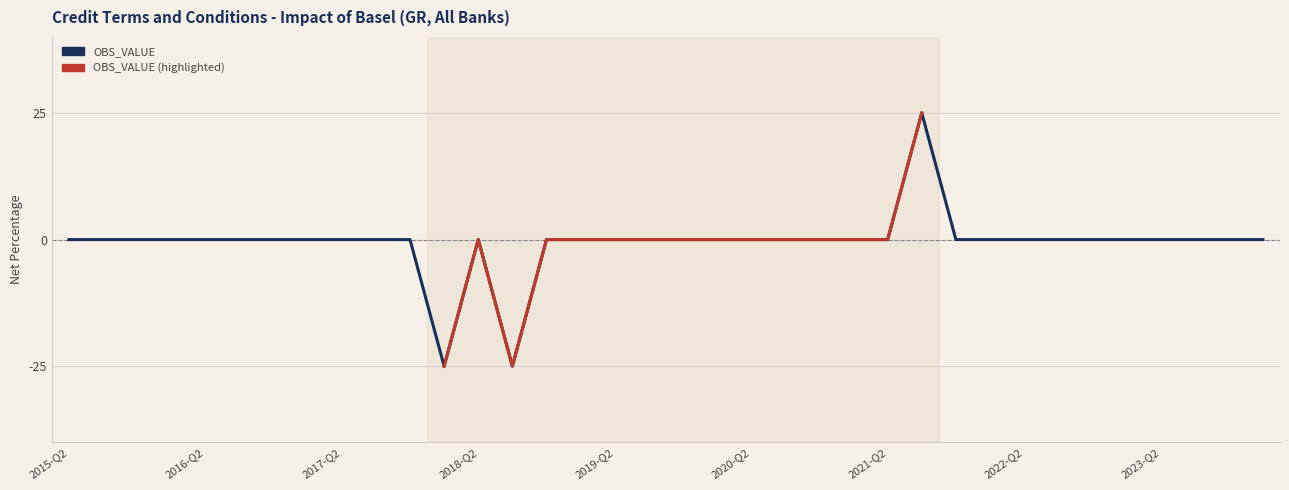

Reading left to right, what are all the values shown in this chart?

2015-Q2=0	2015-Q3=0	2015-Q4=0	2016-Q1=0	2016-Q2=0	2016-Q3=0	2016-Q4=0	2017-Q1=0	2017-Q2=0	2017-Q3=0	2017-Q4=0	2018-Q1=-25	2018-Q2=0	2018-Q3=-25	2018-Q4=0	2019-Q1=0	2019-Q2=0	2019-Q3=0	2019-Q4=0	2020-Q1=0	2020-Q2=0	2020-Q3=0	2020-Q4=0	2021-Q1=0	2021-Q2=0	2021-Q3=25	2021-Q4=0	2022-Q1=0	2022-Q2=0	2022-Q3=0	2022-Q4=0	2023-Q1=0	2023-Q2=0	2023-Q3=0	2023-Q4=0	2024-Q1=0